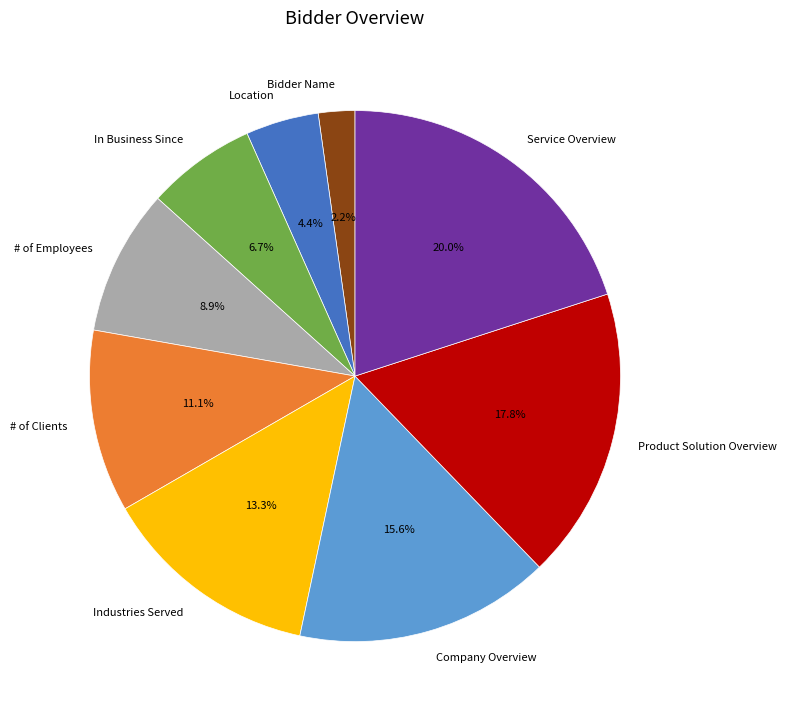

To the nearest percent, what percentage of the pie is Service Overview?

20%